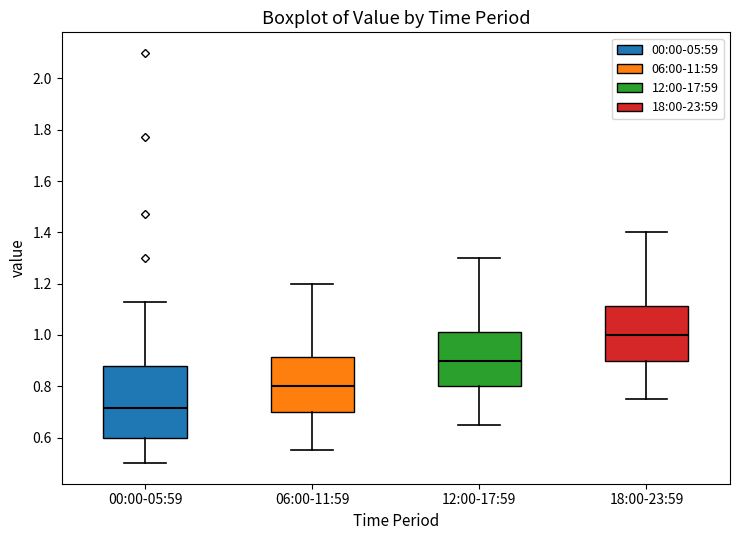

Comparing the boxes themselves (not the whiskers), which one is the tallest?

00:00-05:59